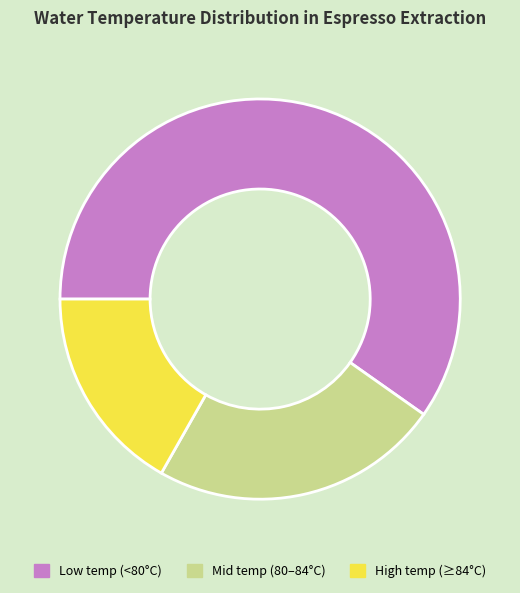

Between High temp (≥84°C) and Mid temp (80–84°C), which is larger?

Mid temp (80–84°C)